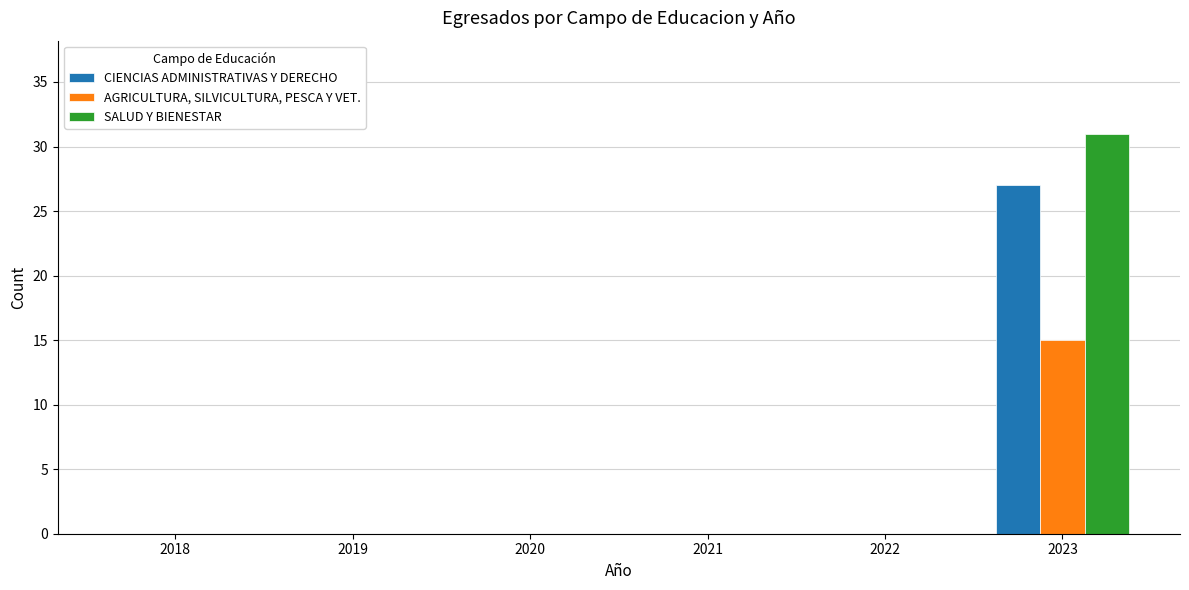

The value of AGRICULTURA, SILVICULTURA, PESCA Y VET. at 2019 is 0. True or false?

True